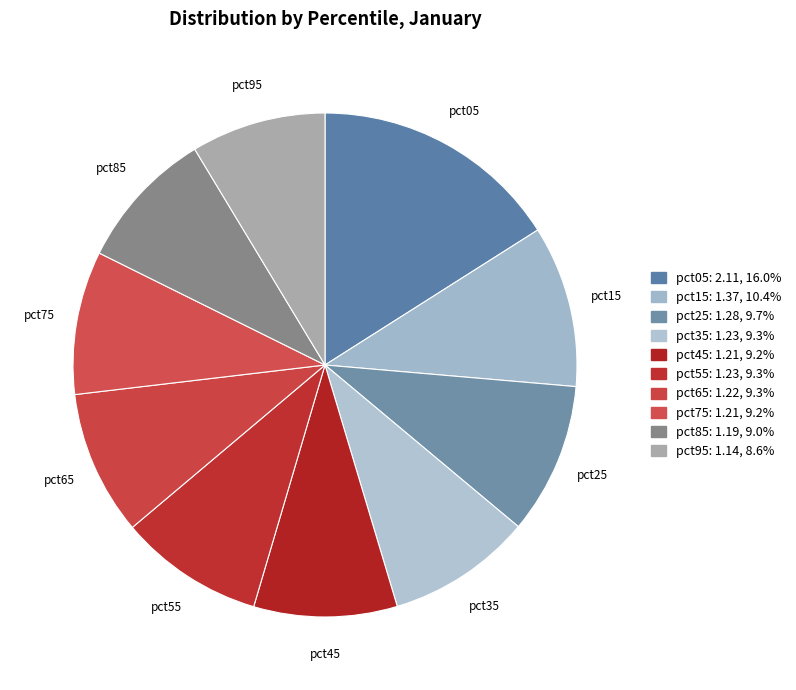

What percentage is the pct05 slice, to the nearest percent?

16%